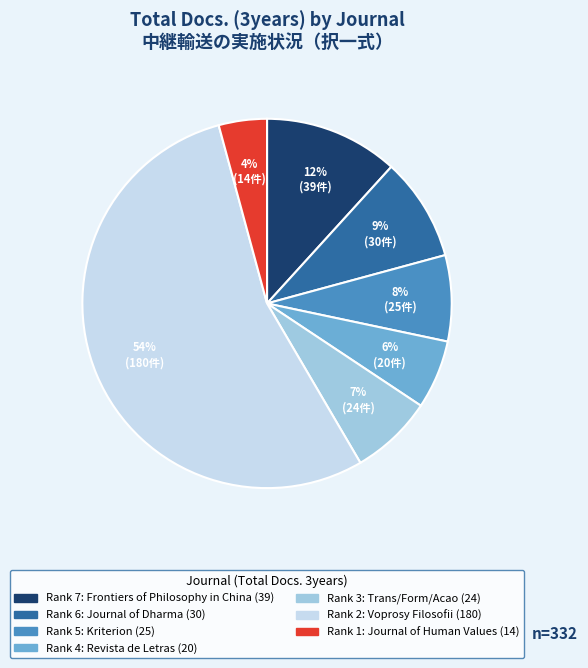

To the nearest percent, what is the average slice percentage?

14%